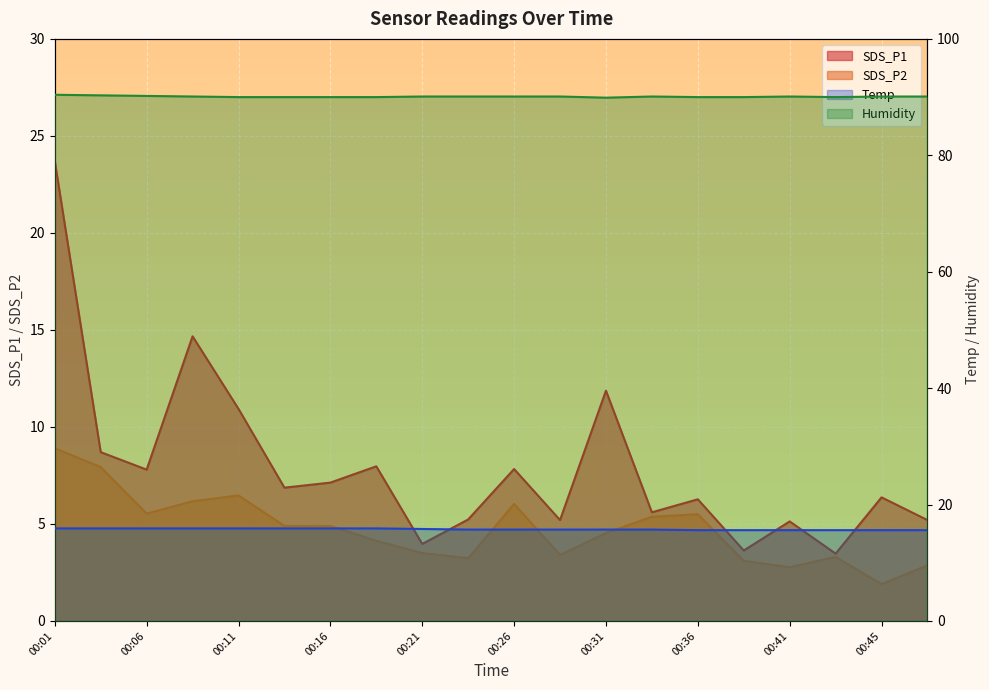

What is the spread (max minus min) of values at 00:31?

85.4